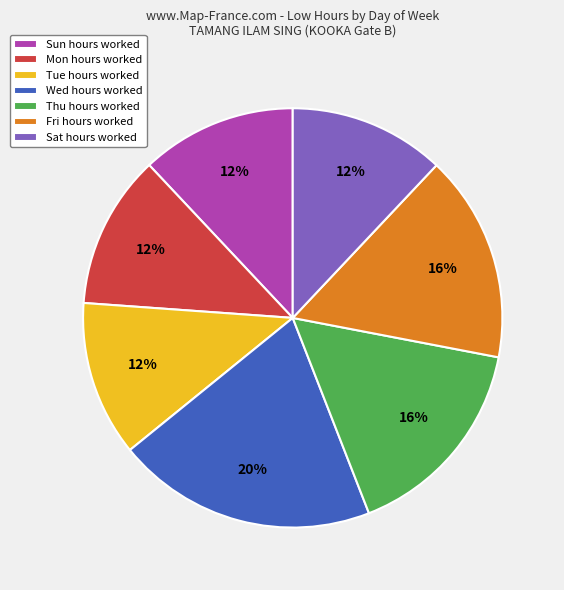

Which category has the biggest portion of the pie?

Wed hours worked